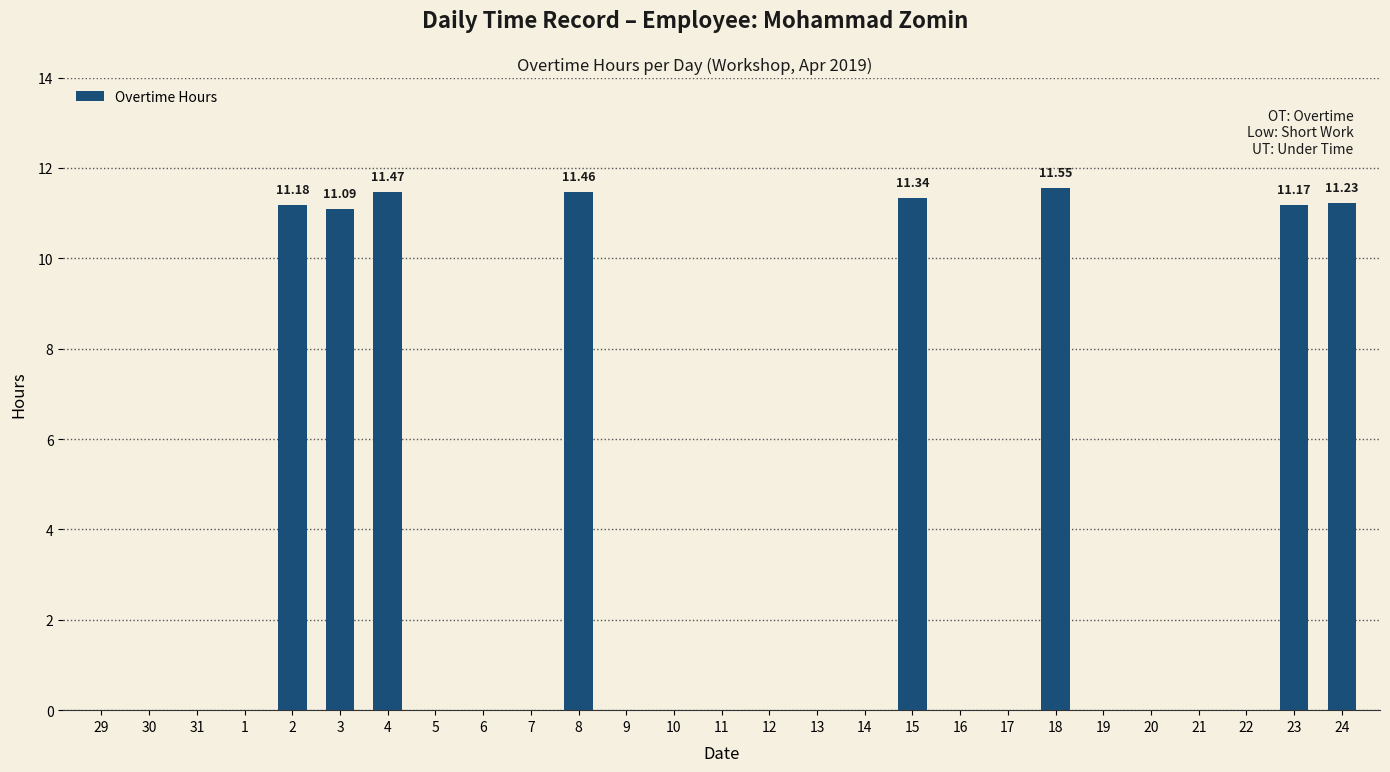

The chart shows a value of 0.0 at 10. True or false?

True